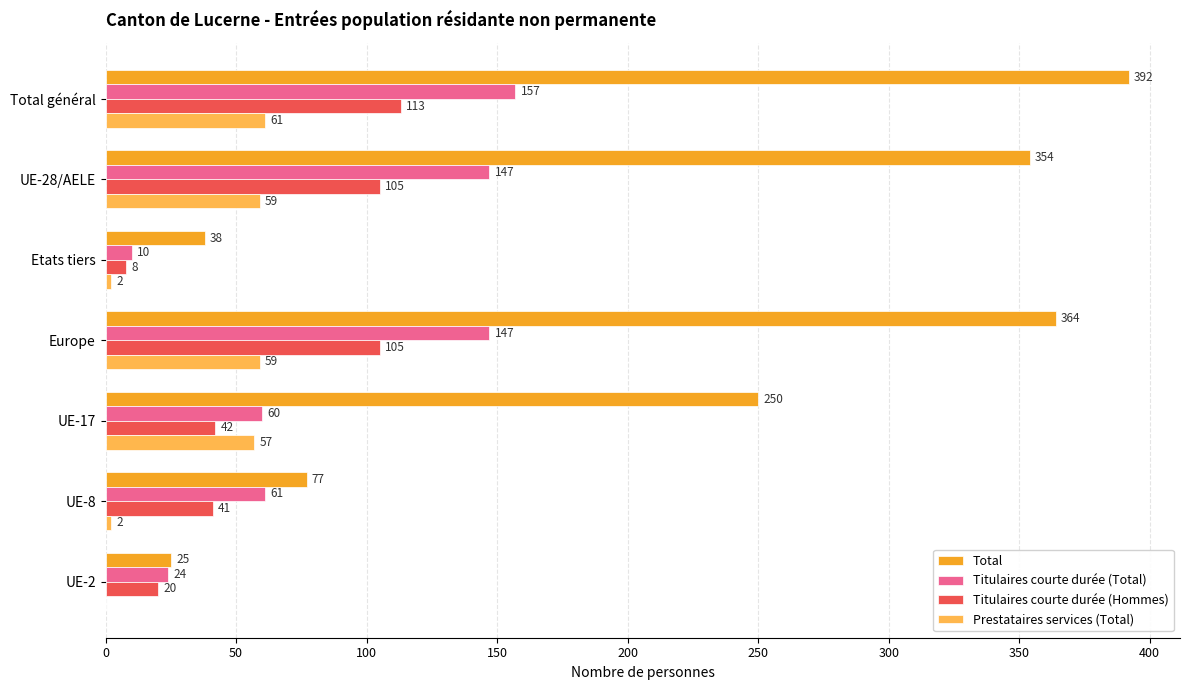

What is the sum of the Titulaires courte durée (Hommes) values at UE-2 and UE-28/AELE?

125